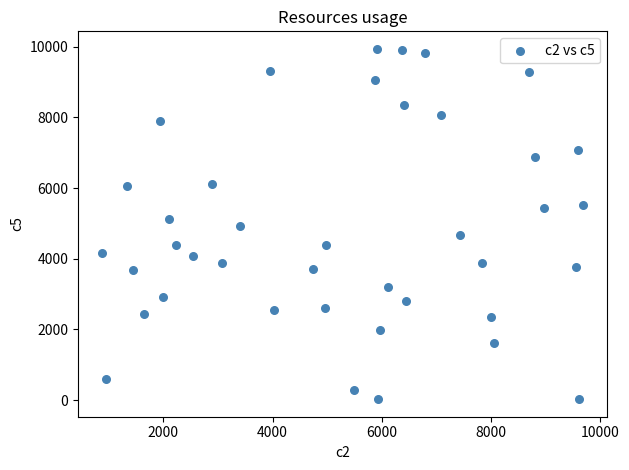

What is the range of X values (max minus min)?

8806